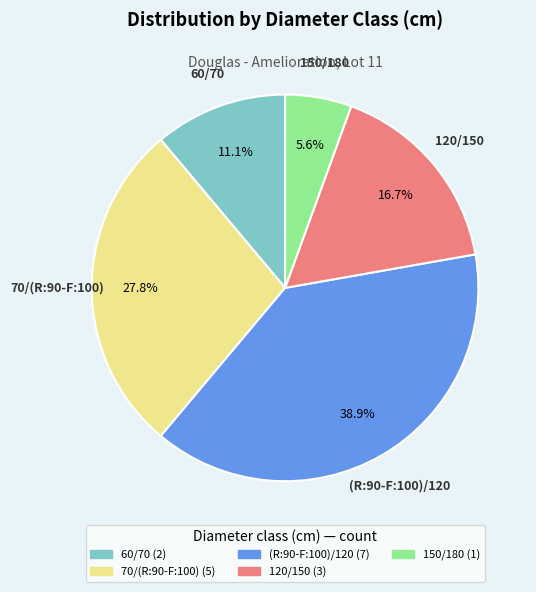

How many segments does this pie chart have?

5